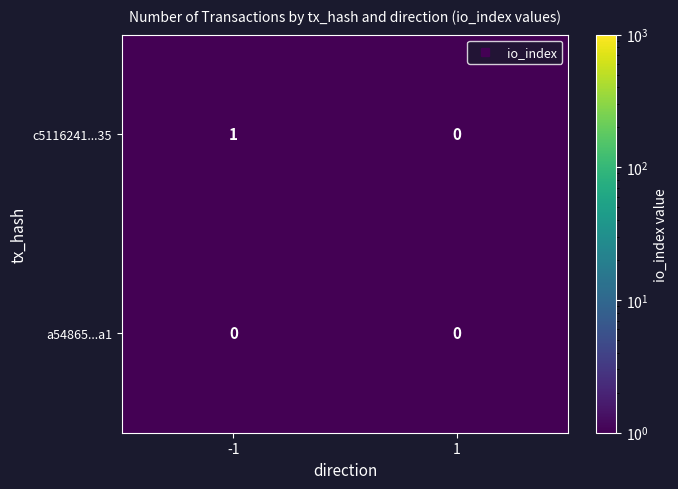

At which category is the sum across all series the highest?

-1